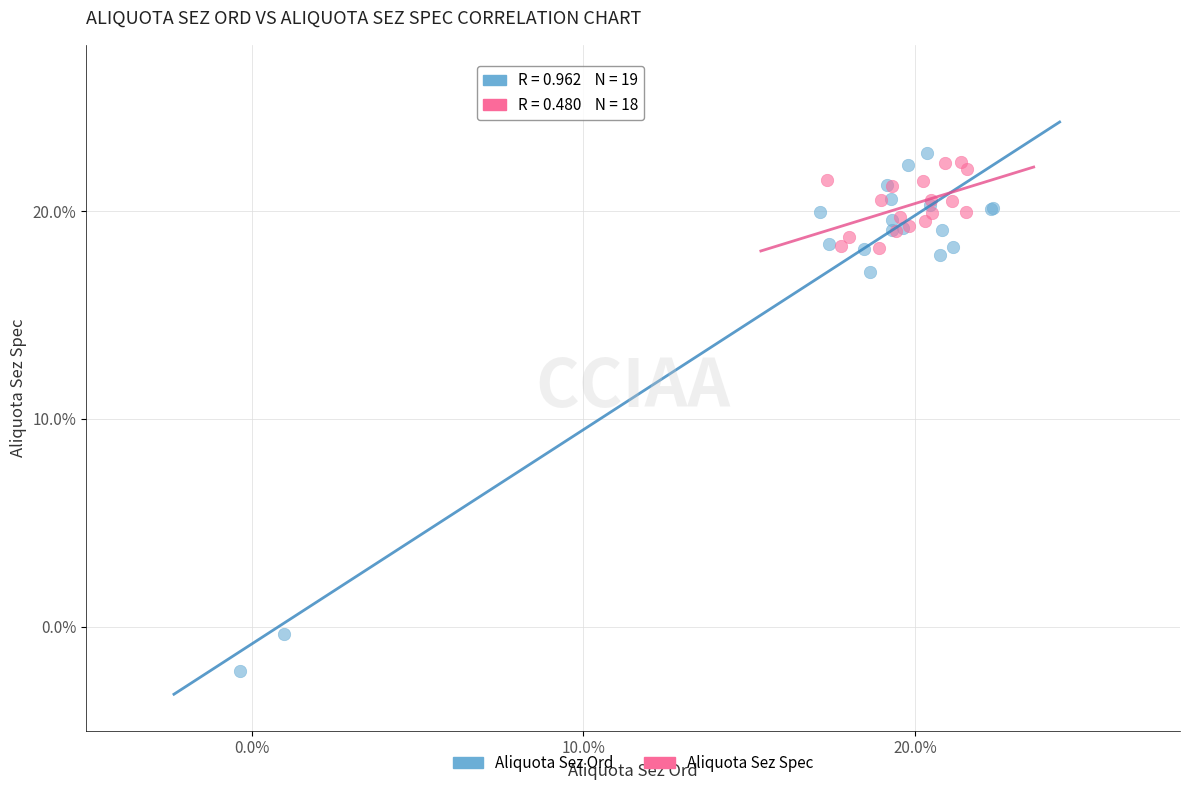

Which series reaches the minimum Y coordinate?

Aliquota Sez Ord